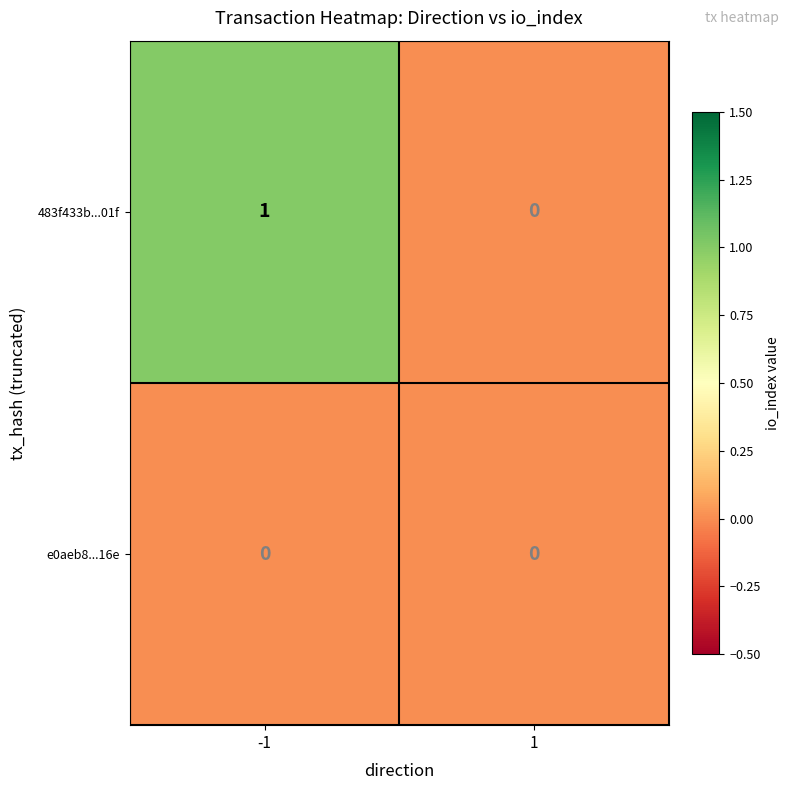

Reading left to right, list all the values displayed in this chart.

483f433b...01f: 1	0
e0aeb8...16e: 0	0